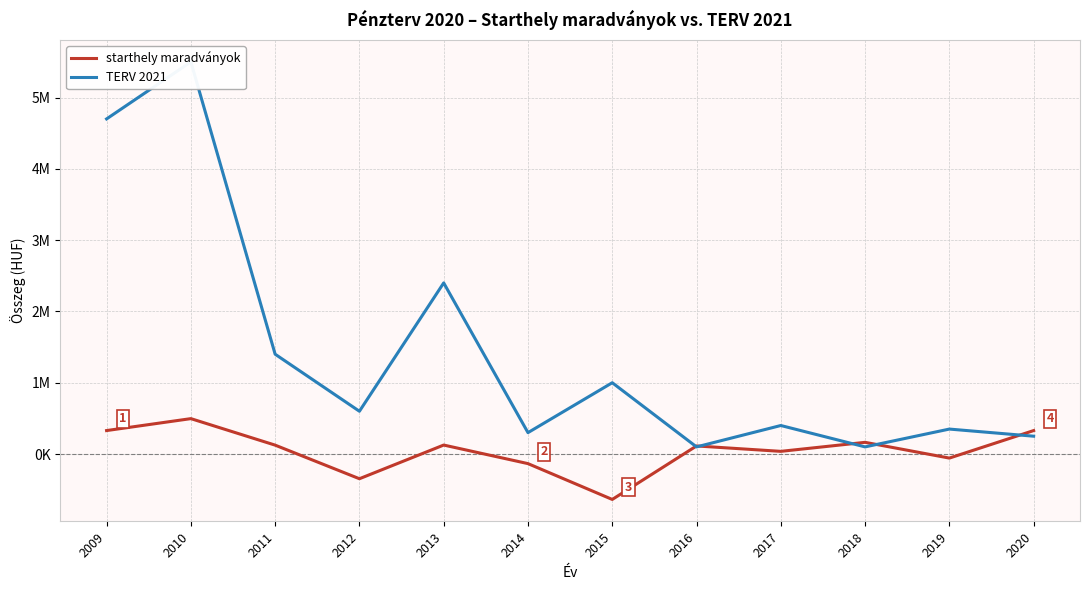

After their last crossing, which series has the higher values: TERV 2021 or starthely maradványok?

starthely maradványok